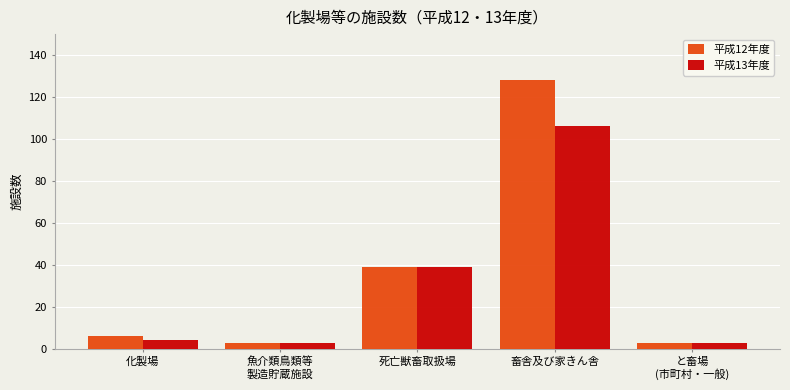

What is the difference between the maximum and minimum values in the 平成13年度 series?

103